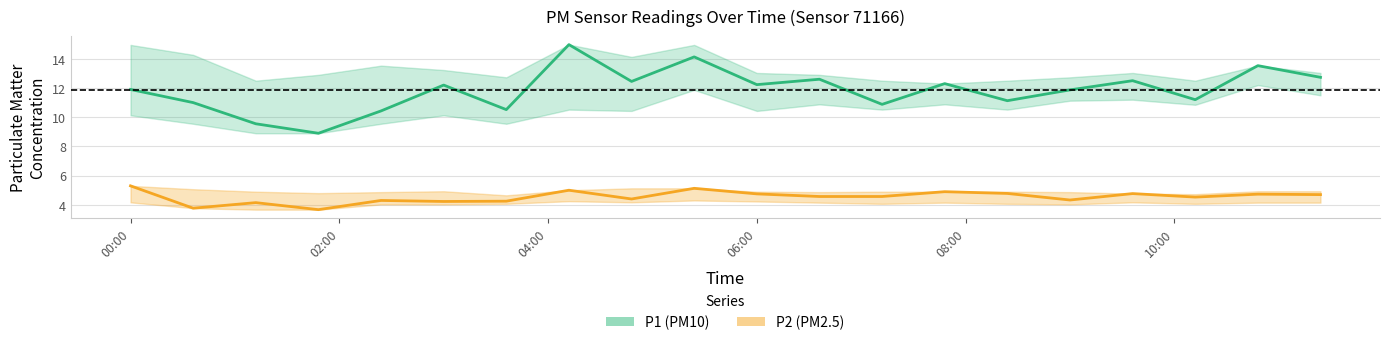

What is the value of the P2_lower point at the 19th from the left?

4.2